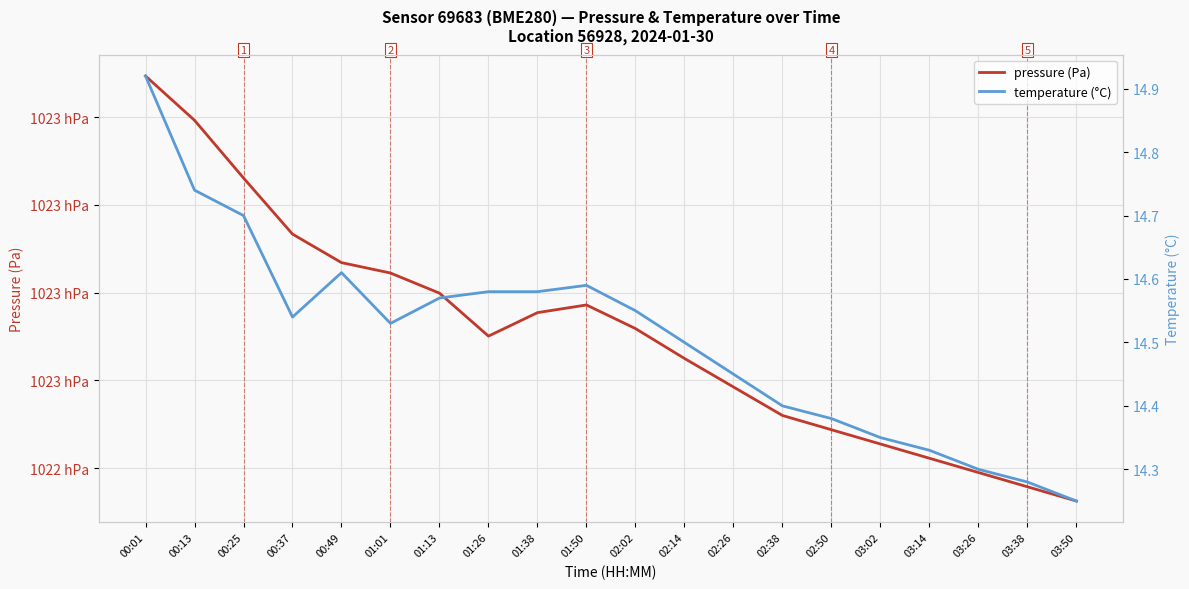

Which category has the highest value in the temperature (°C) series?

00:01